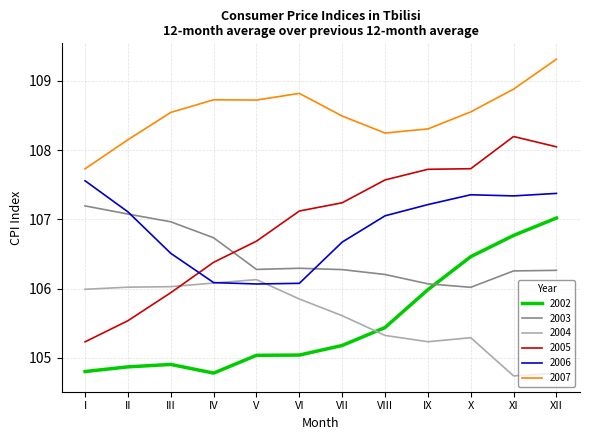

The 2003 series shows 106.2 at VIII. True or false?

True